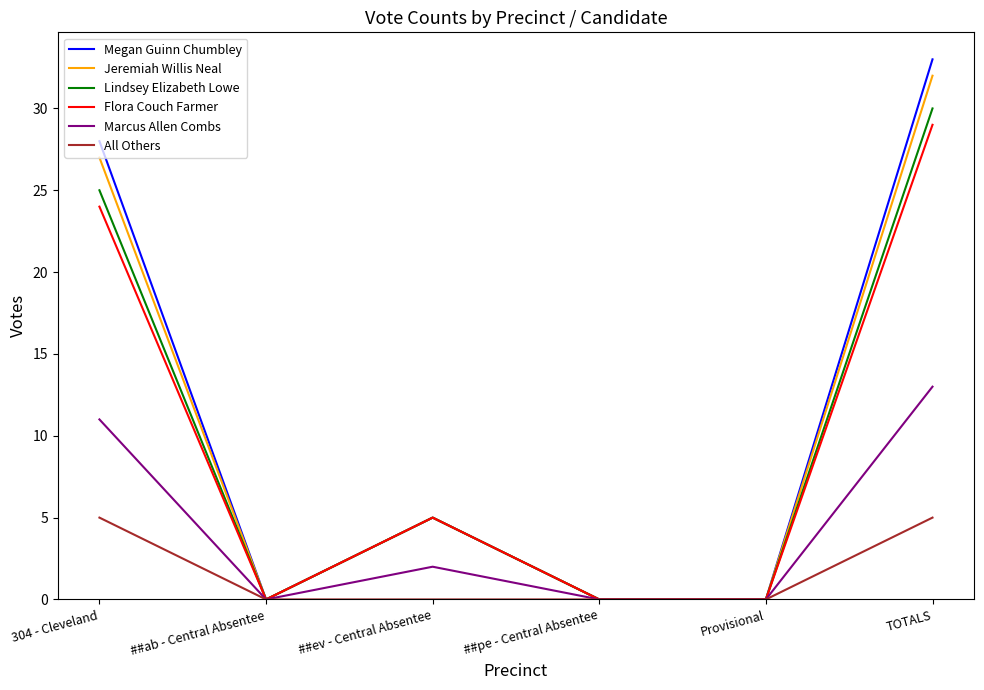

Which series has the largest range (max minus min)?

Megan Guinn Chumbley